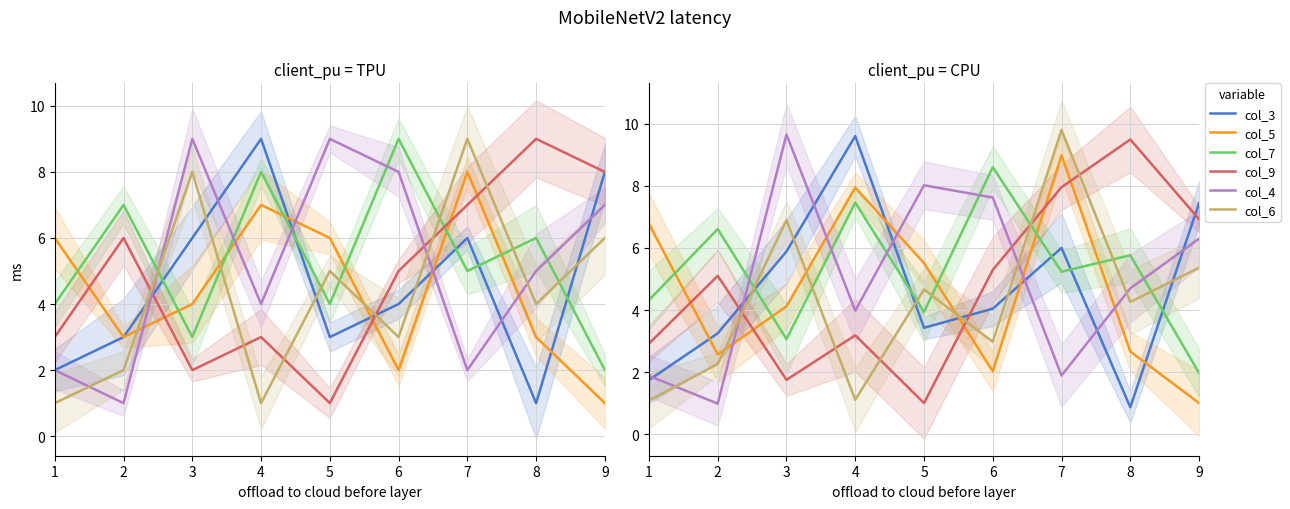

What is the difference between the maximum and minimum values in the col_6 series?

8.7